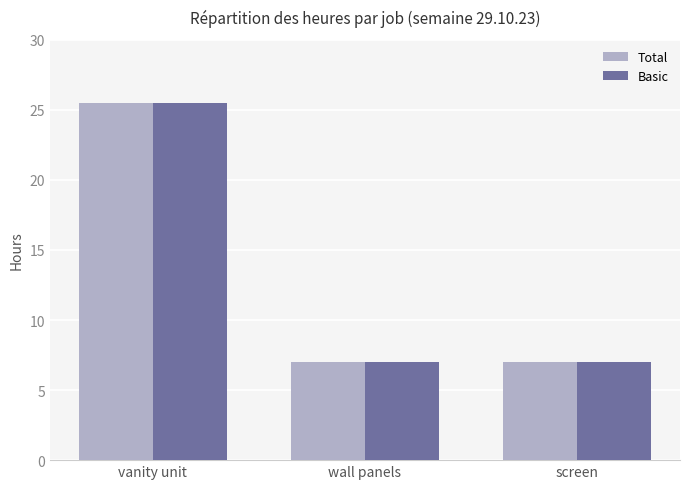

What is the difference between the maximum and minimum values in the Basic series?

18.5